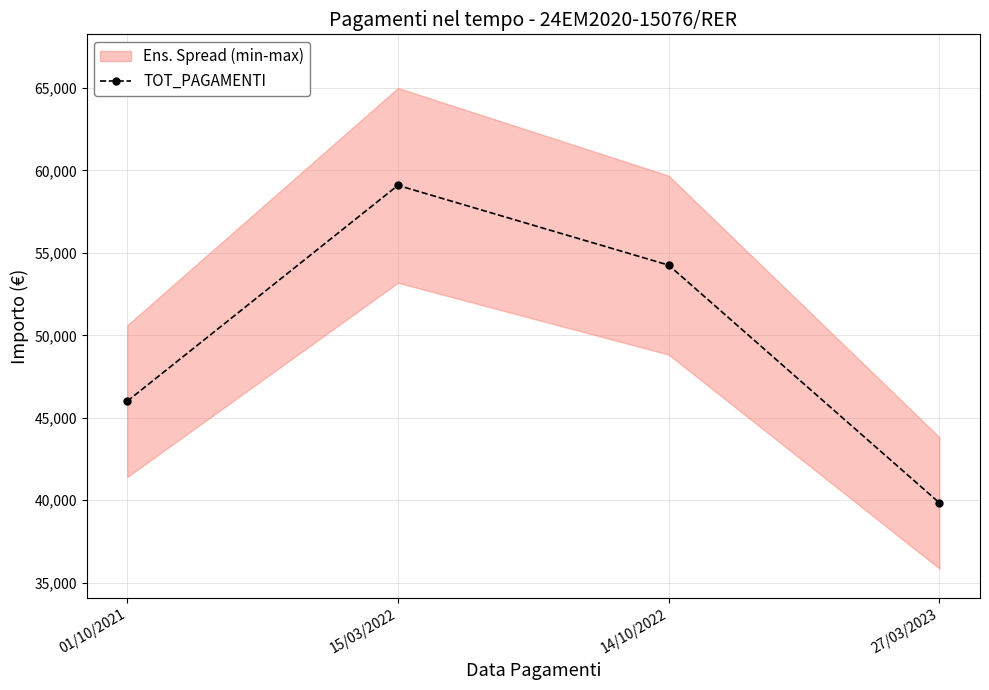

True or false: the data shows 54258.7 at 14/10/2022.

True